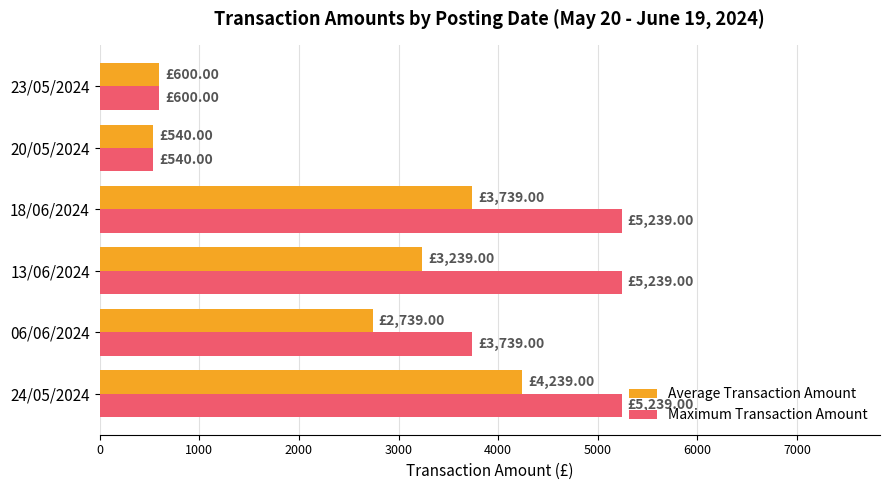

What are all the series names shown in the legend?

Average Transaction Amount, Maximum Transaction Amount